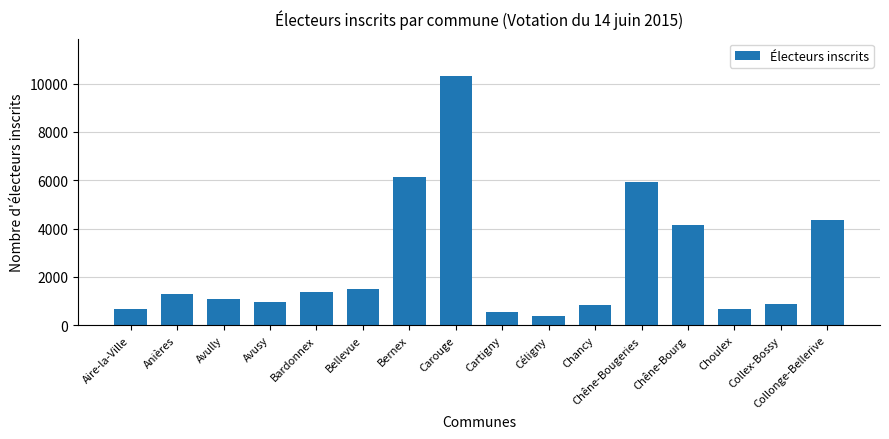

What is the greatest value displayed?

10311